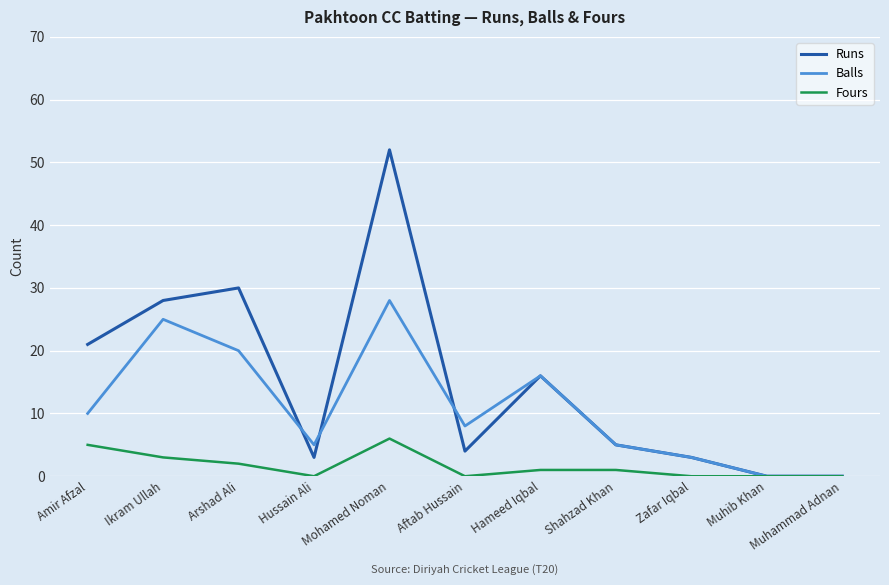

Rank the series by their maximum value, from lowest to highest.

Fours, Balls, Runs